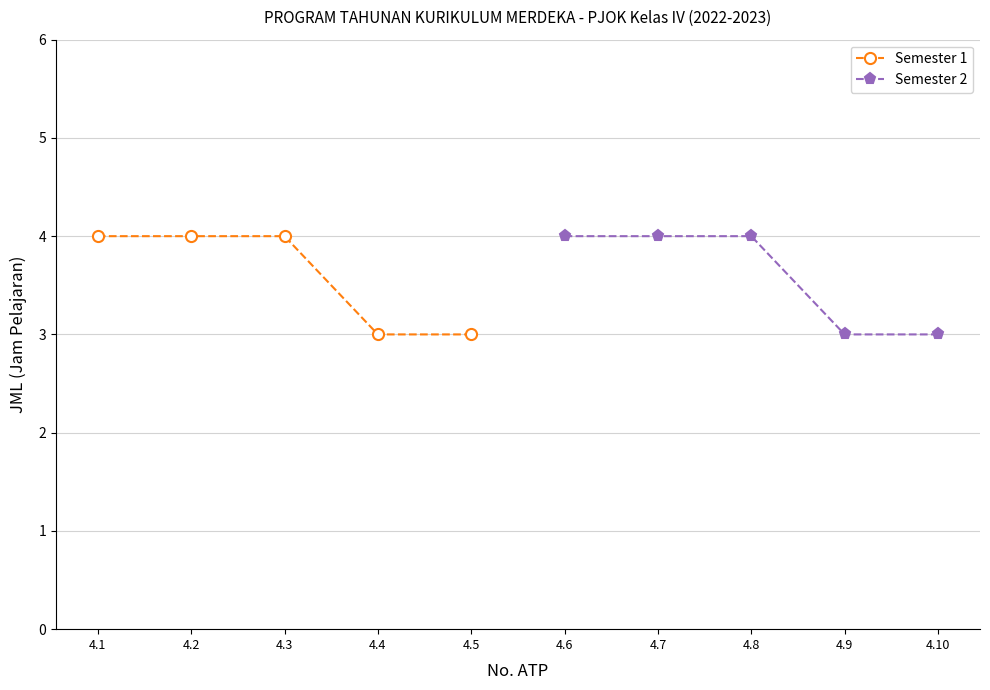

True or false: Semester 1 has more than 1 points higher than both neighbors.

False